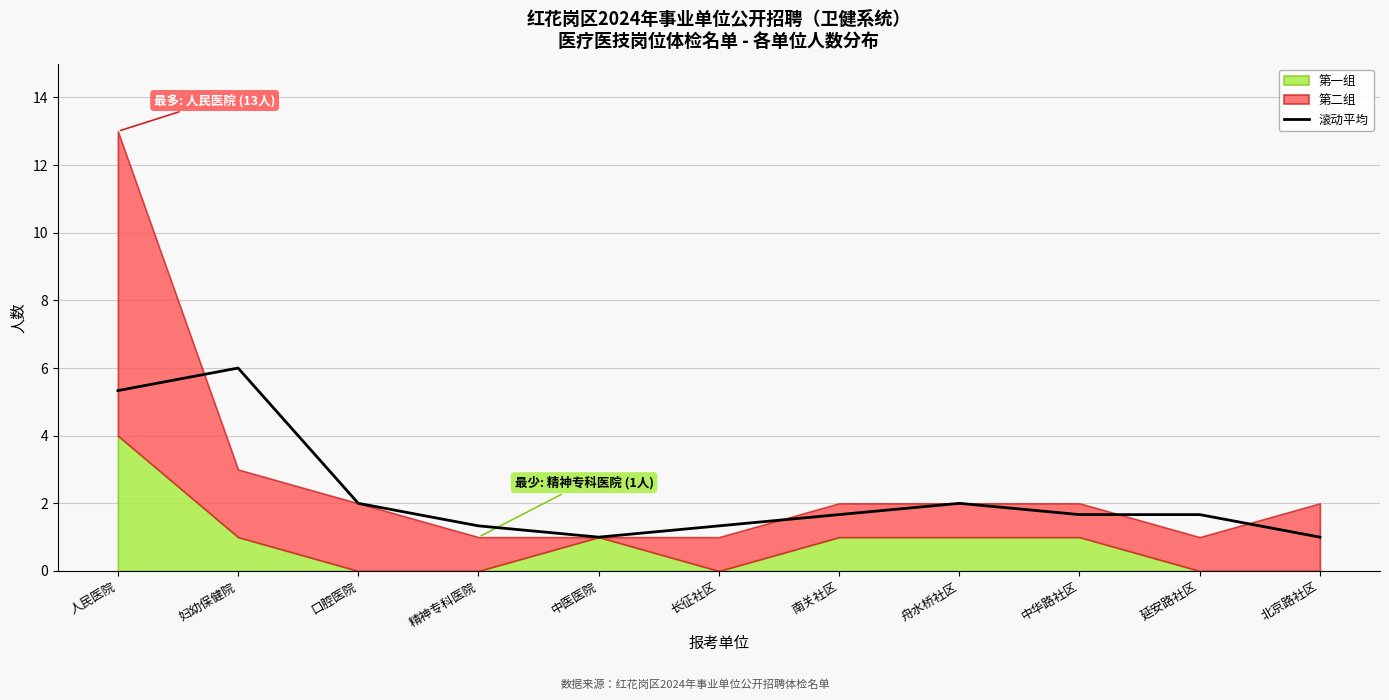

What is the label of the 11th point from the left?

北京路社区